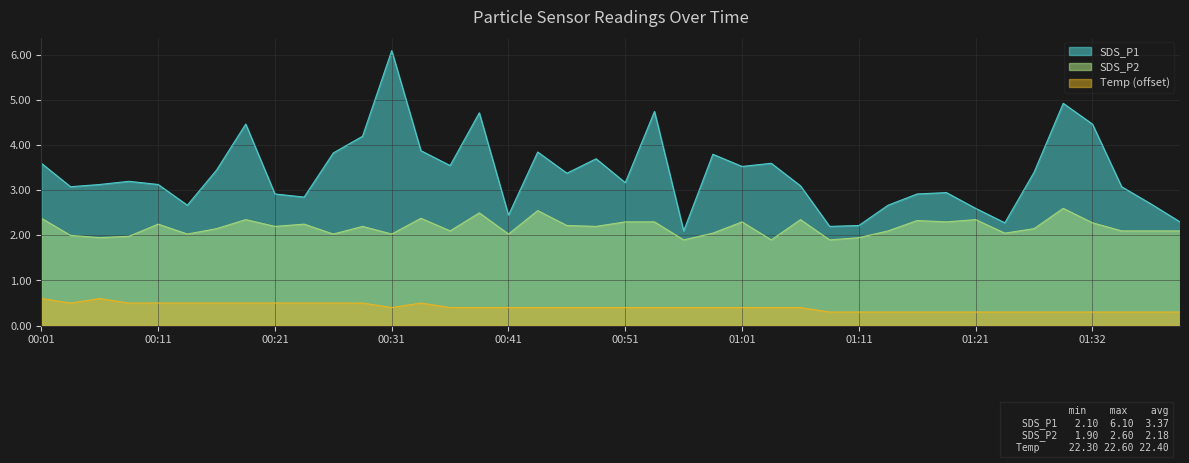

In Temp, how many points are lower than both neighbors (excluding endpoints)?

2